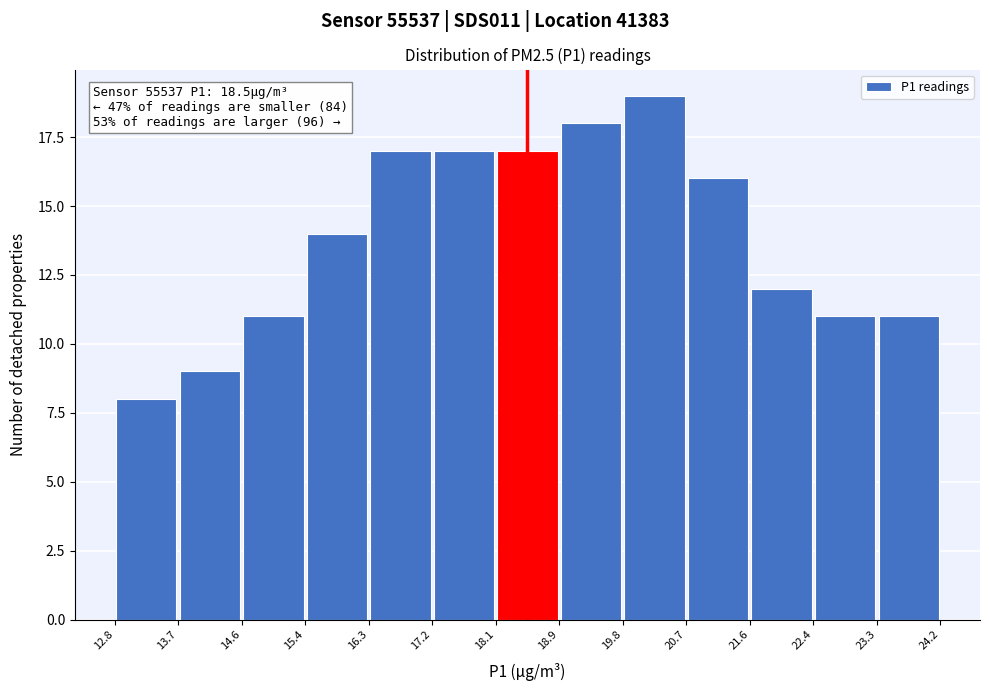

Which range on the x-axis has the tallest bar?

19.8 to 20.7